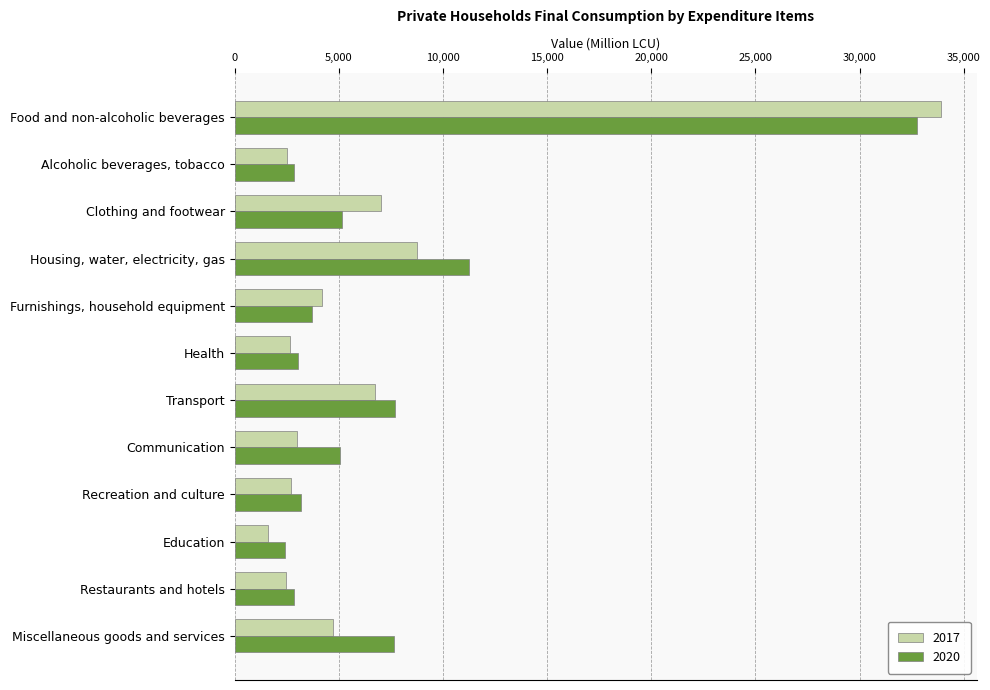

What is the sum of the 2020 values at Recreation and culture and Communication?

8235.0